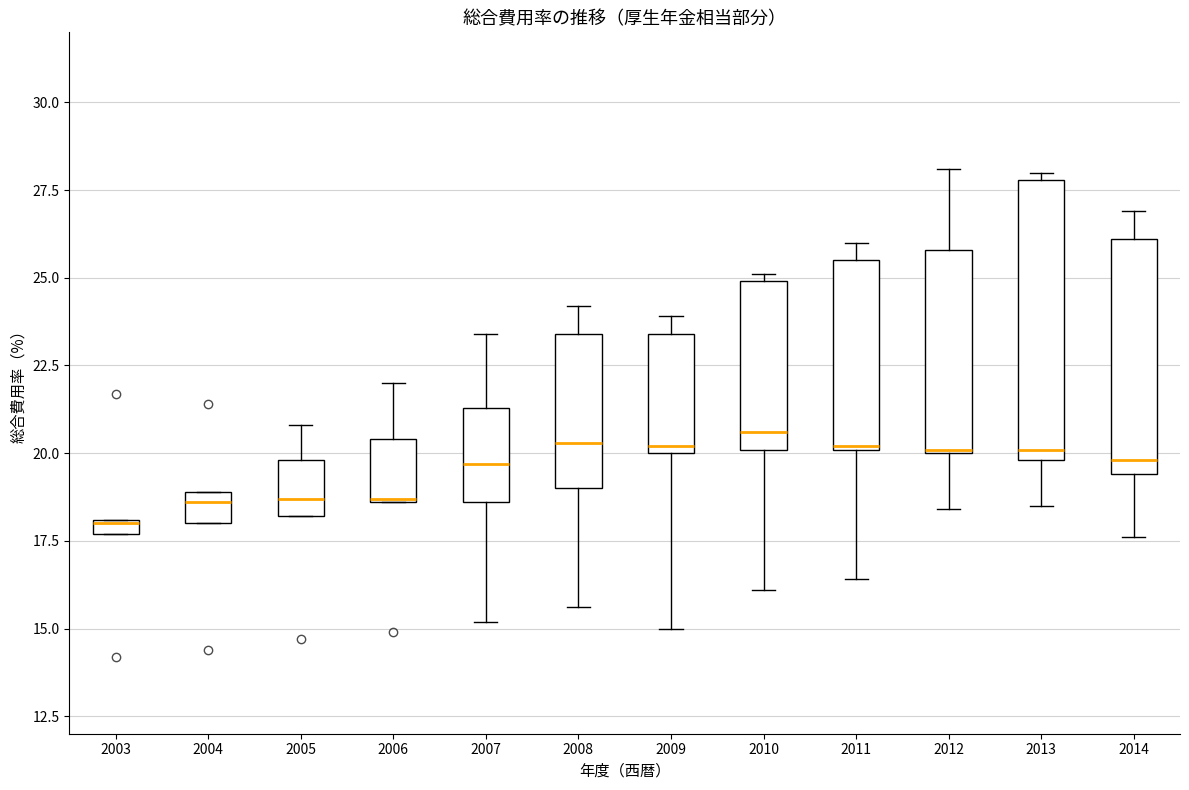

Which box is the tallest, from its lower edge to its upper edge?

2013